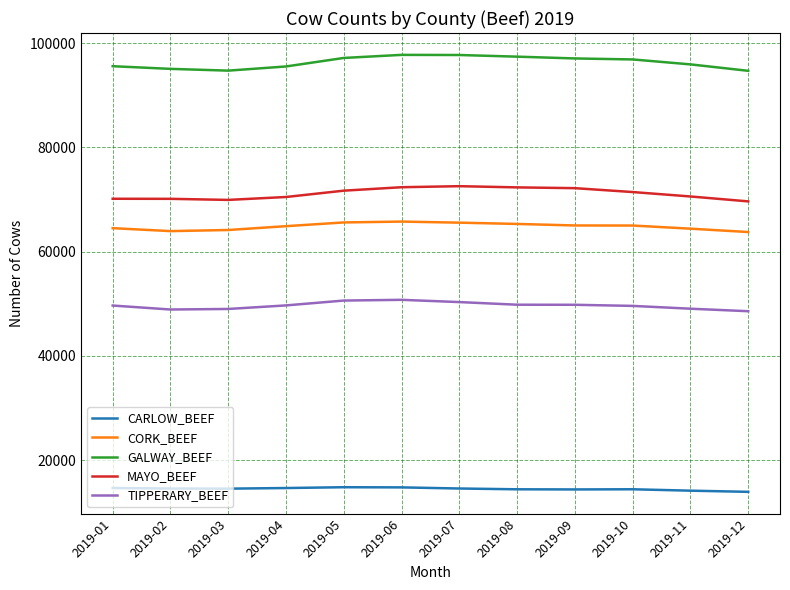

Which series has the largest total across all categories?

GALWAY_BEEF